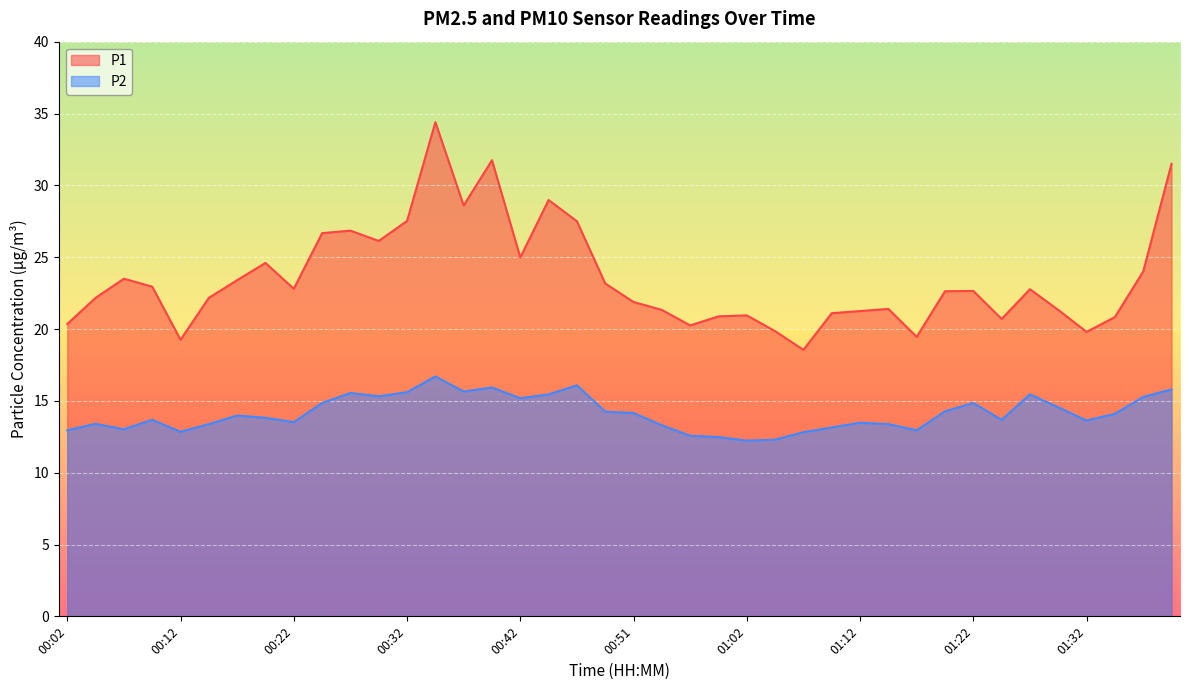

At how many categories does at least one series exceed 12?

40